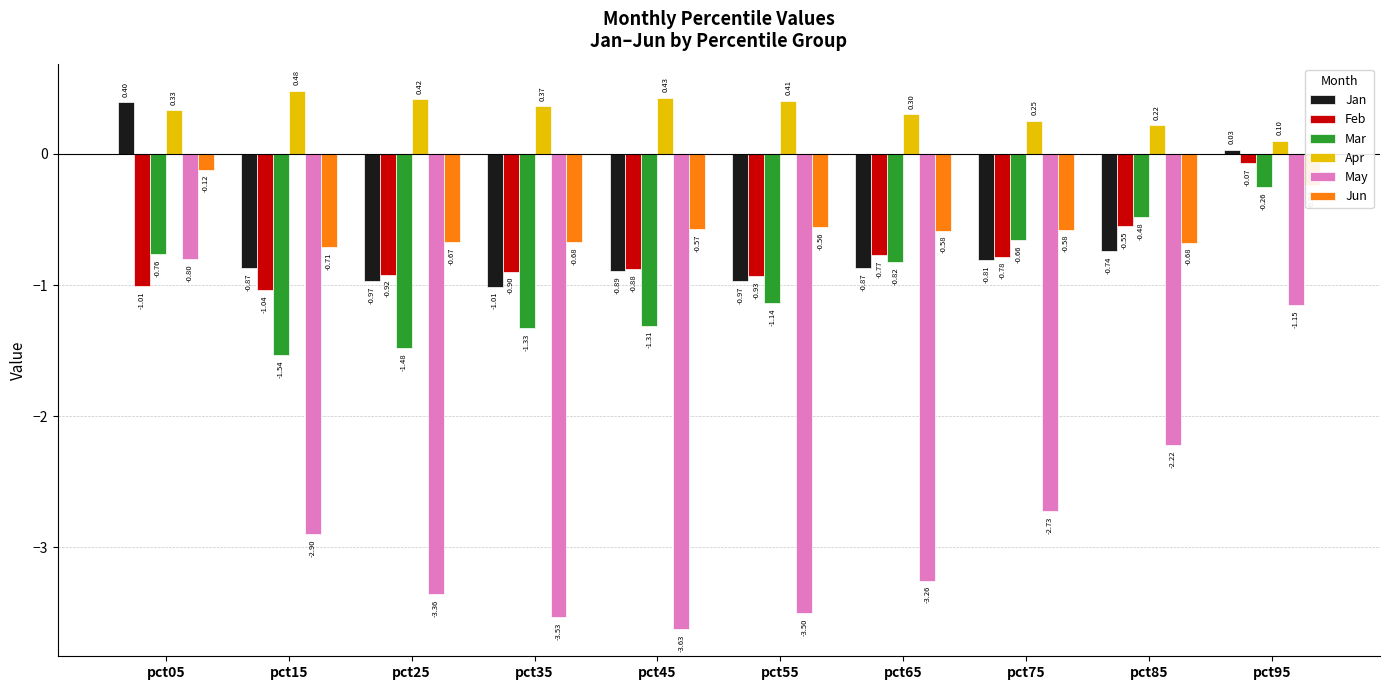

Is the value of Jan at pct65 greater than the value of Mar at pct95?

No